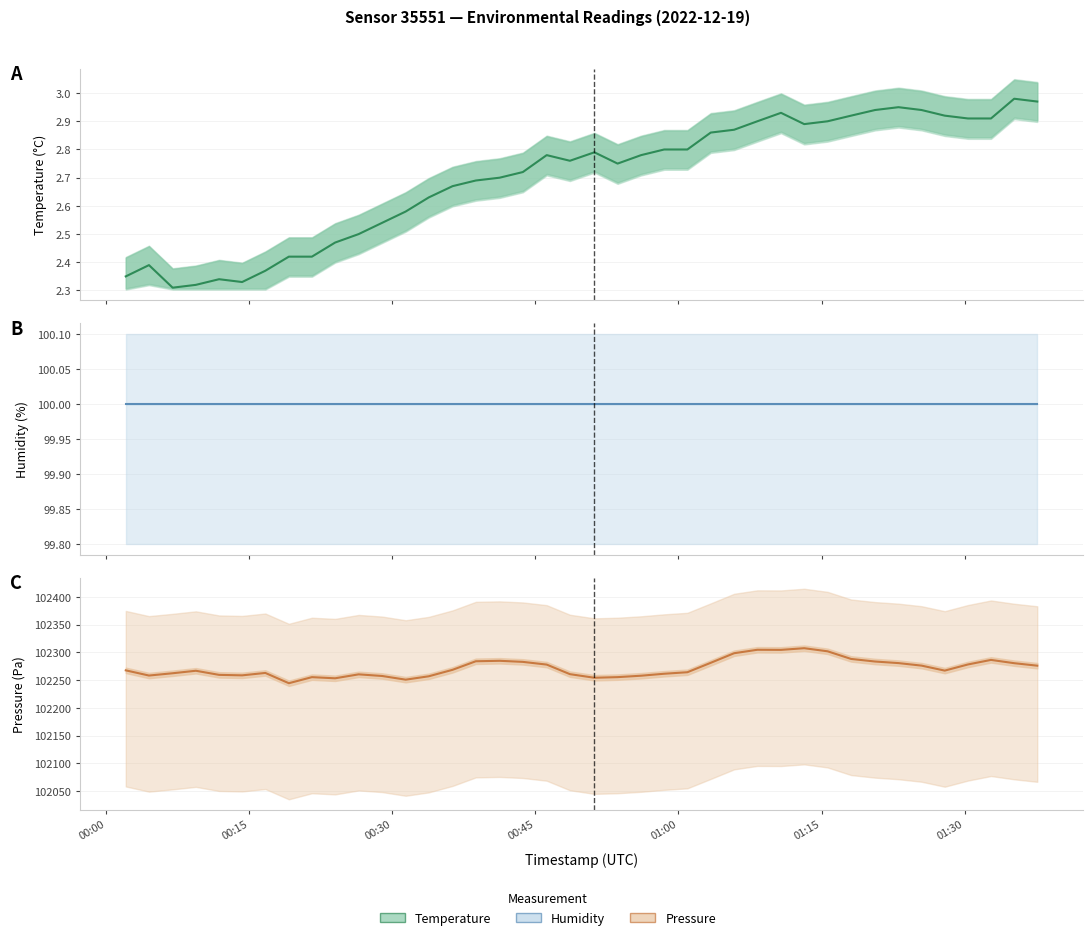

The value of pressure_scaled_line at 00:15 is 70121.6. True or false?

False